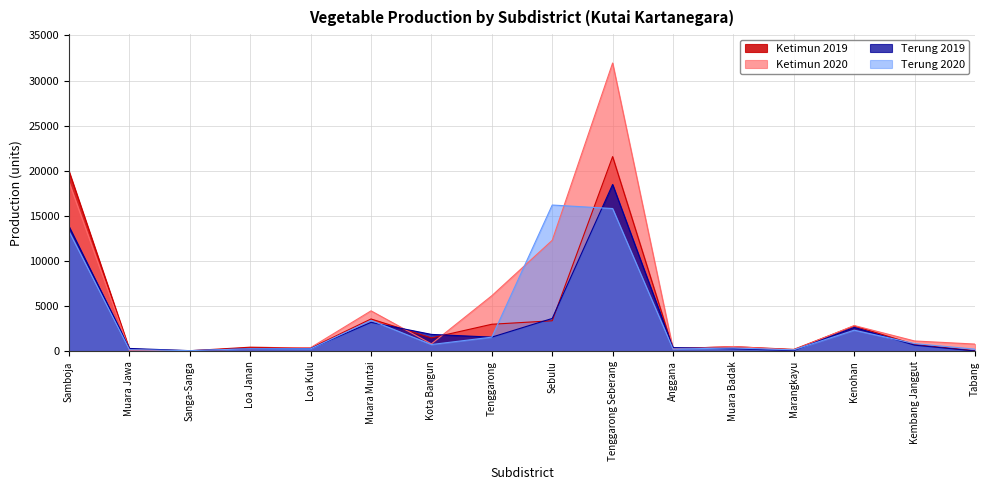

What position from the left is Muara Badak?

12